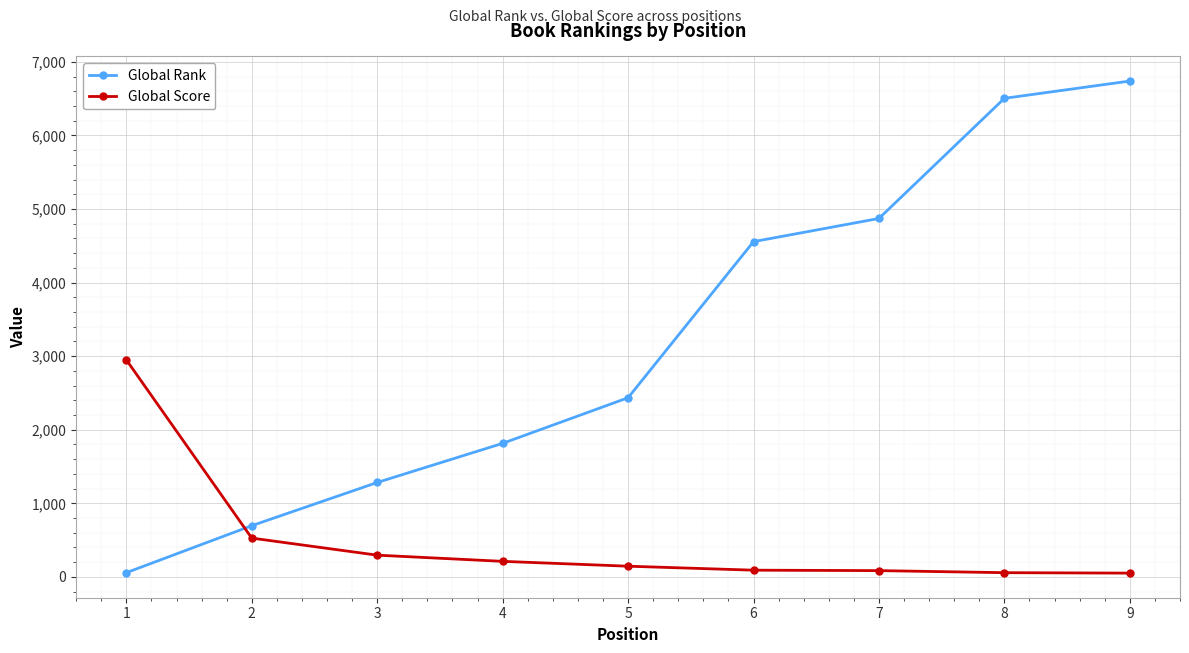

What is the value of the Global Score point at the 4th from the left?

211